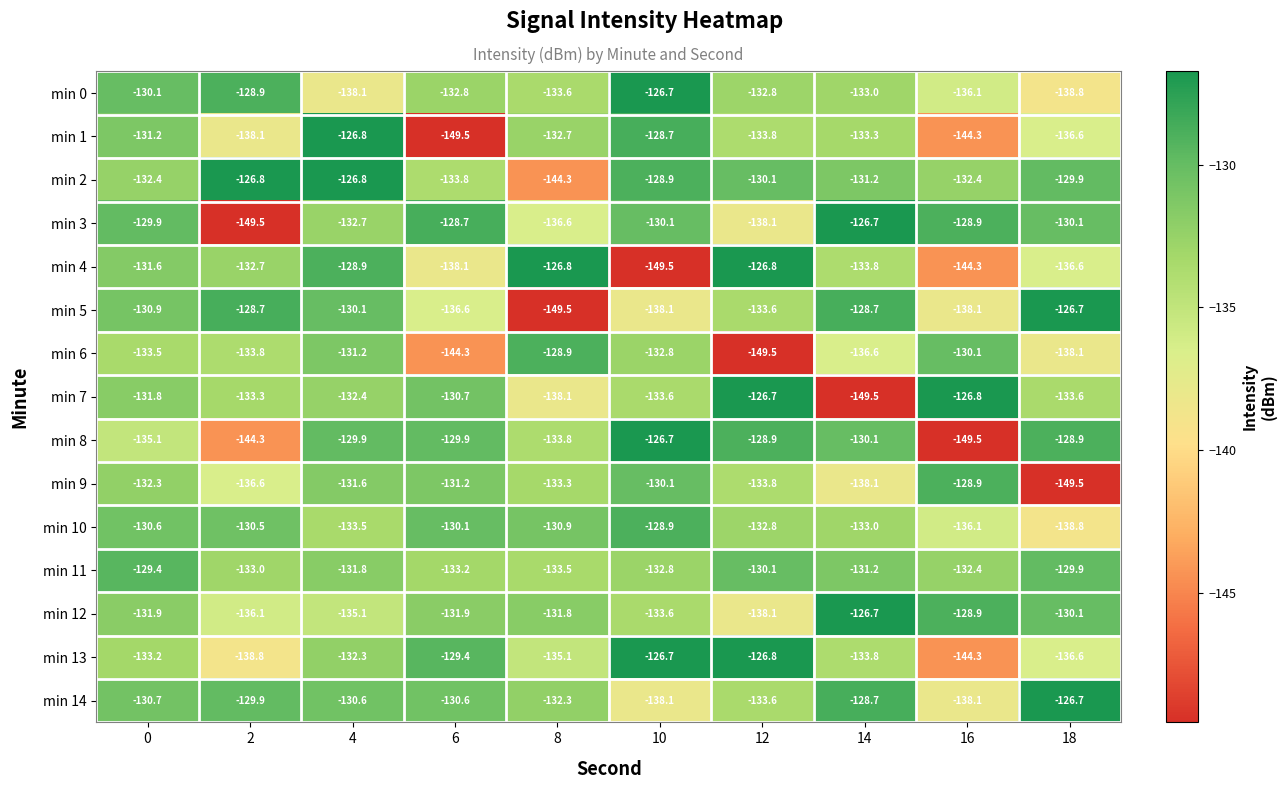

What value does the min 10 series have at 0?

-130.6